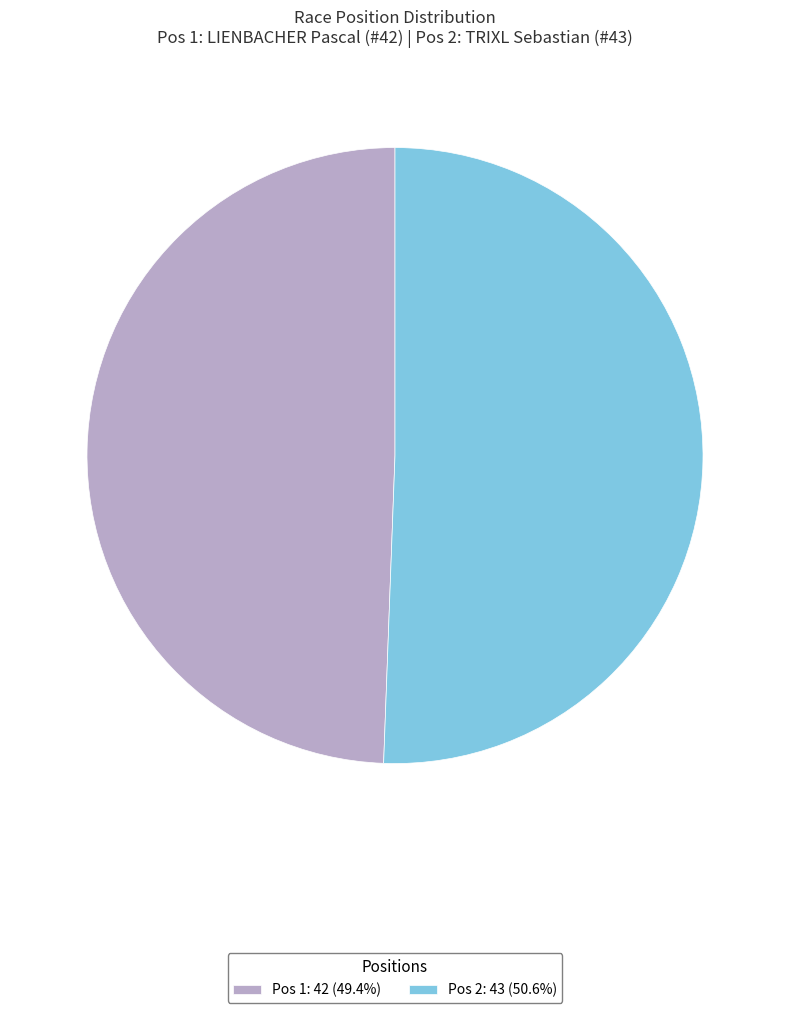

What is the ratio of the value at Pos 1: 42 (49.4%) to the value at Pos 2: 43 (50.6%)?

1.0